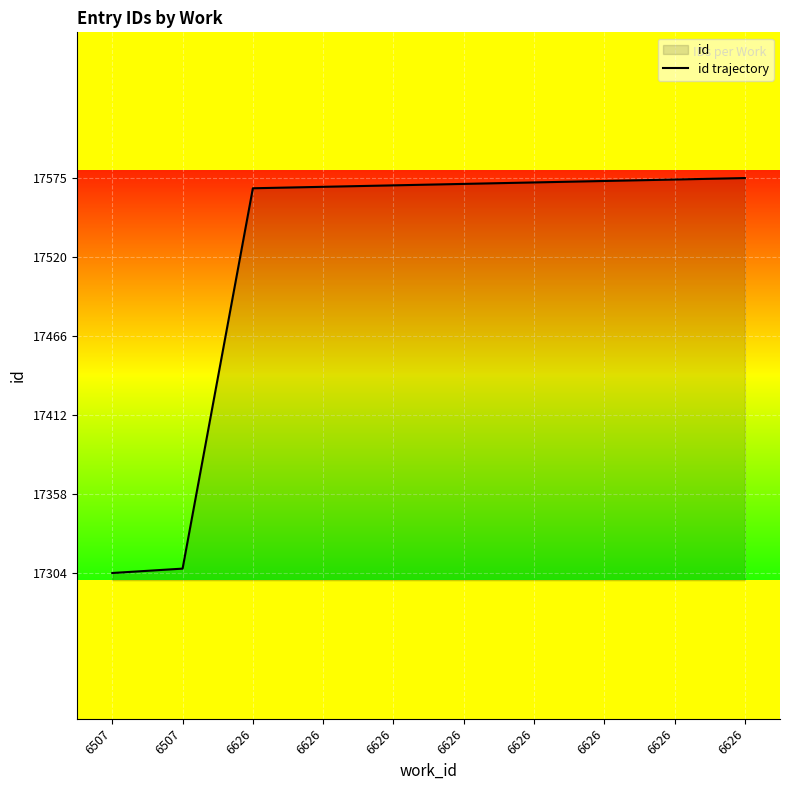

Reading left to right, transcribe all the data shown in this chart.

6507=17304	6507=17307	6626=17568	6626=17569	6626=17570	6626=17571	6626=17572	6626=17573	6626=17574	6626=17575